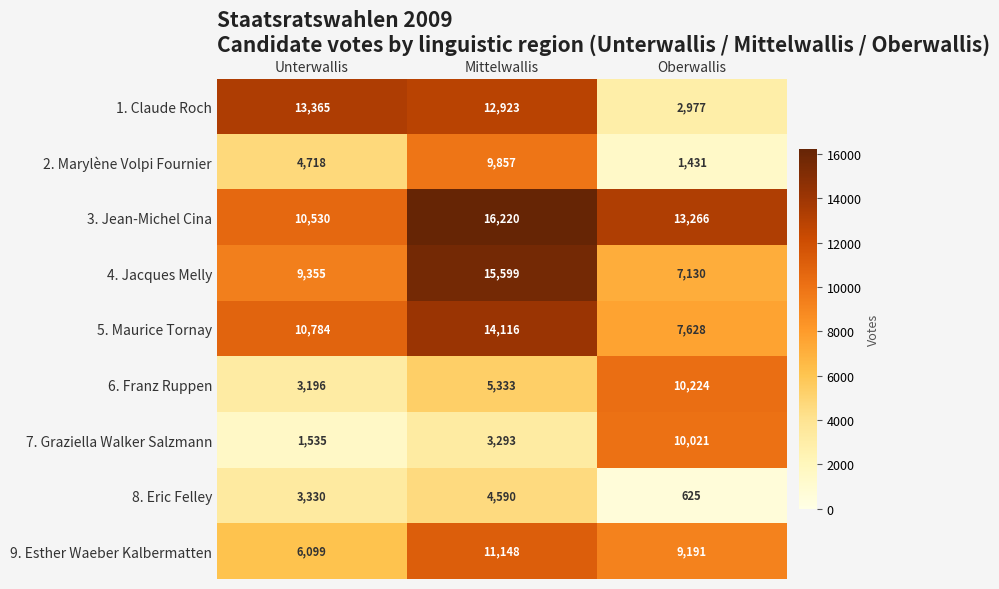

The 8. Eric Felley series shows 5745 at Unterwallis. True or false?

False